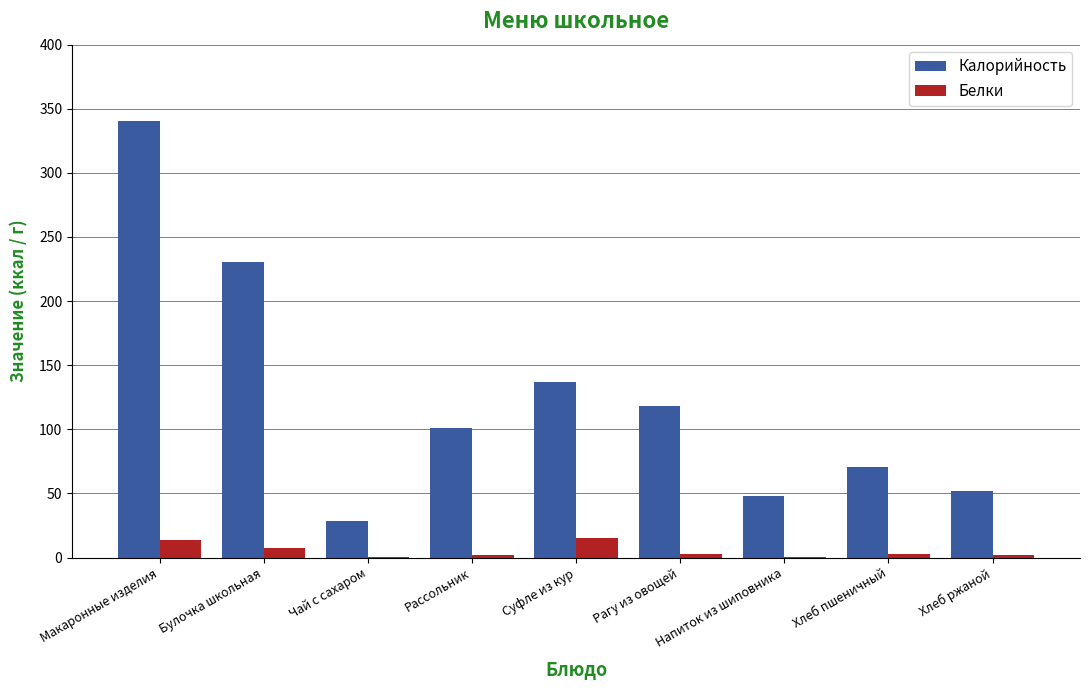

How many groups of bars are there?

9